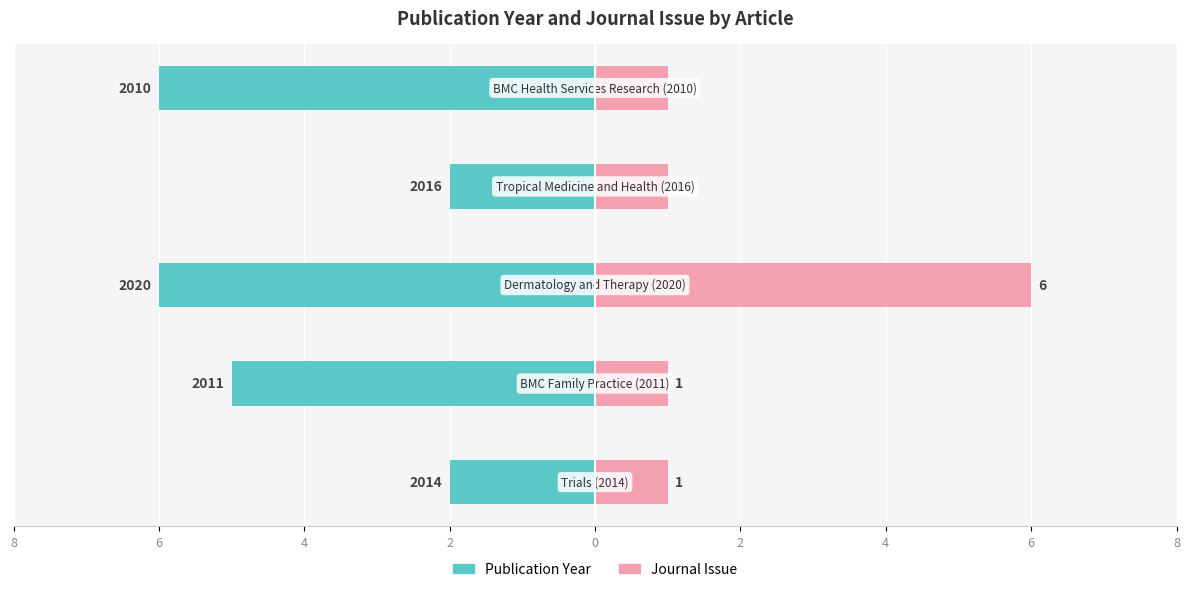

What is the sum of all Journal Issue values?

10